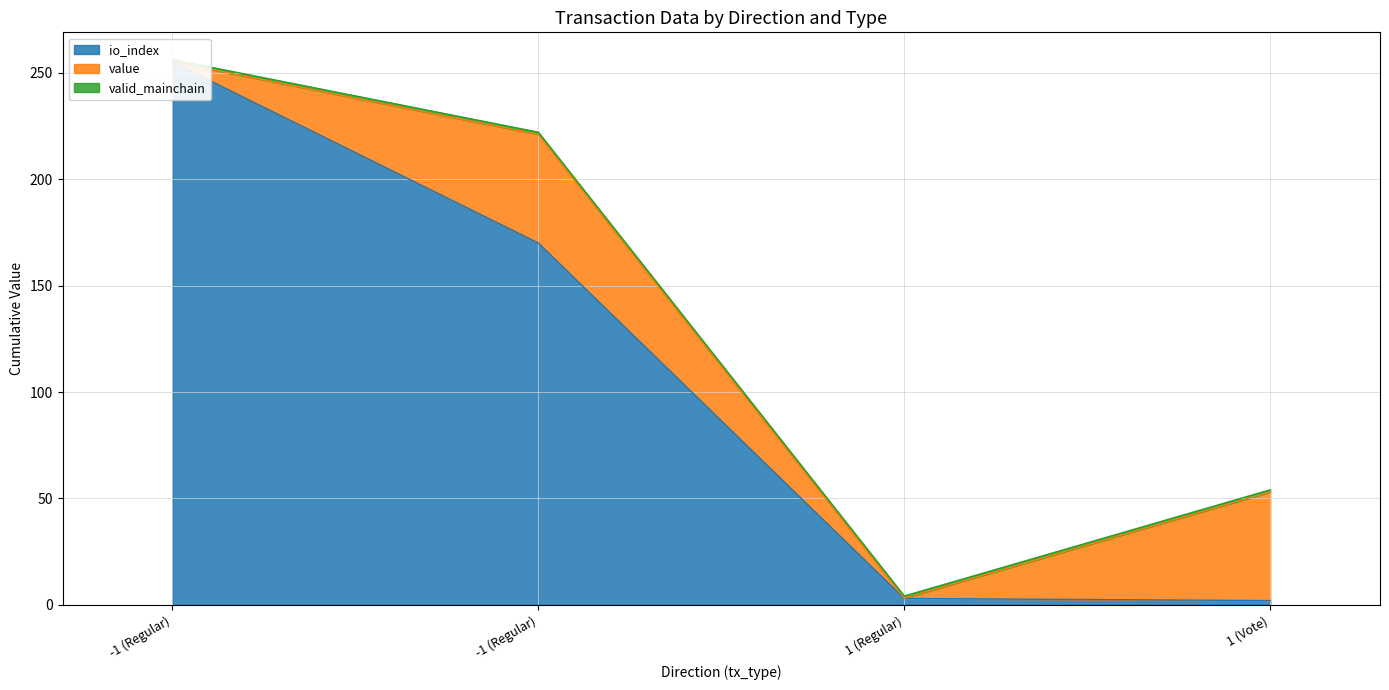

At which category is the sum across all series the highest?

-1 (Regular)